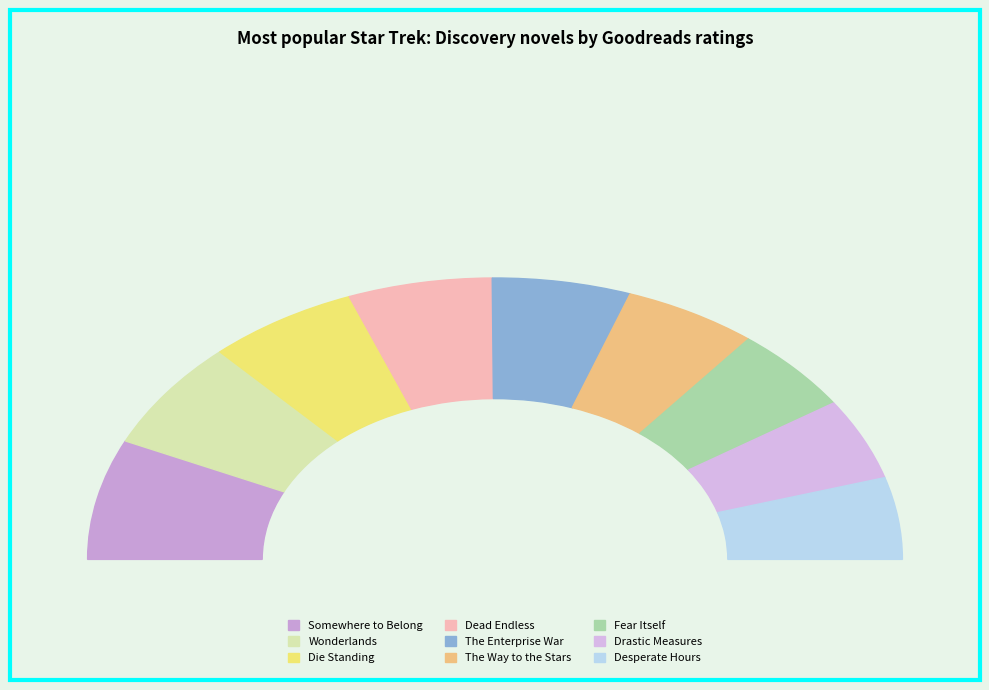

What is the change in value from Star Trek: Discovery: Somewhere to Belong to Star Trek: Discovery: The Way to the Stars?

-44457520